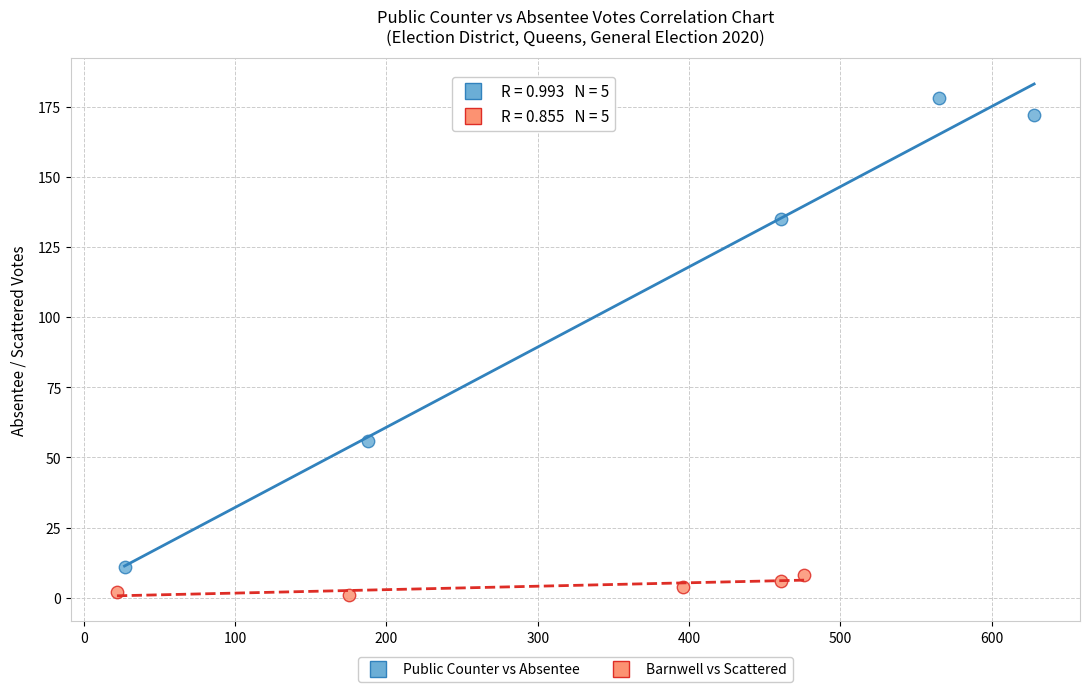

Which series reaches the maximum Y coordinate?

Public Counter vs Absentee